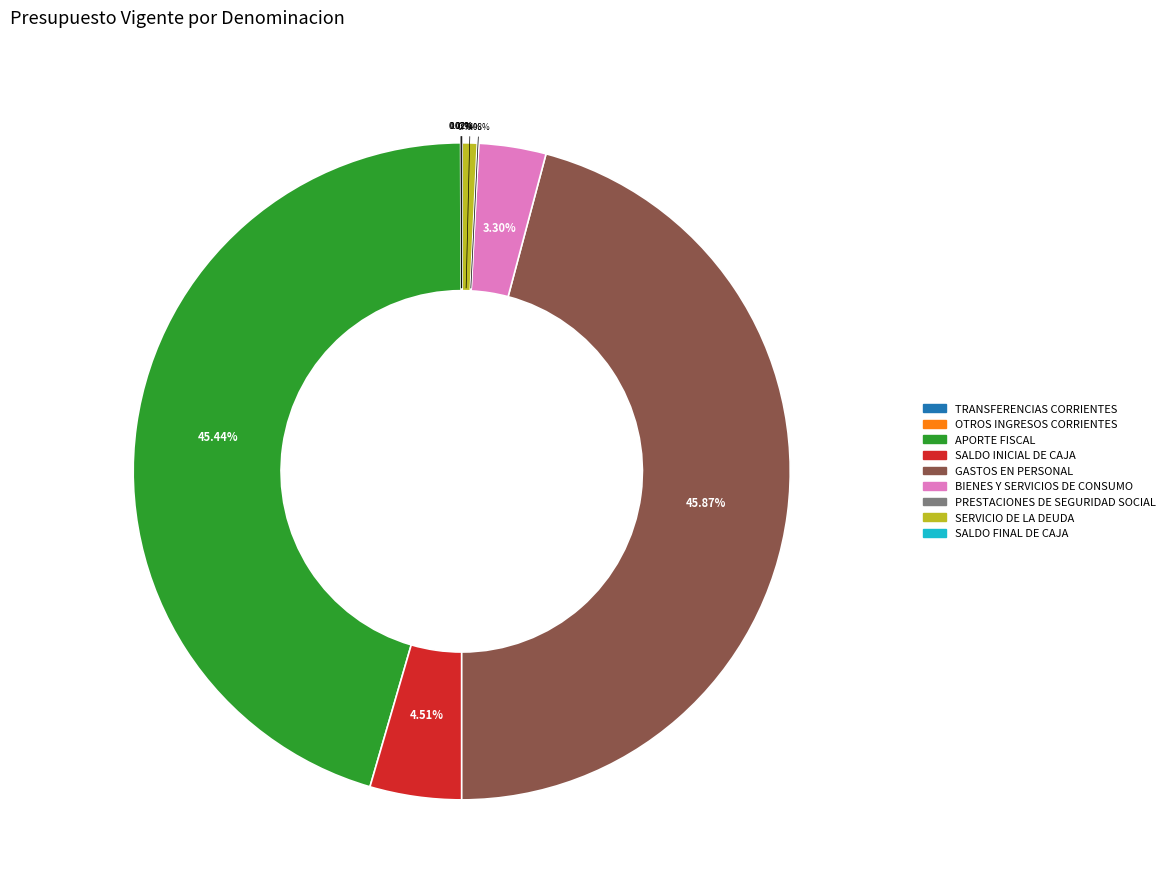

Does any single category account for the majority?

No